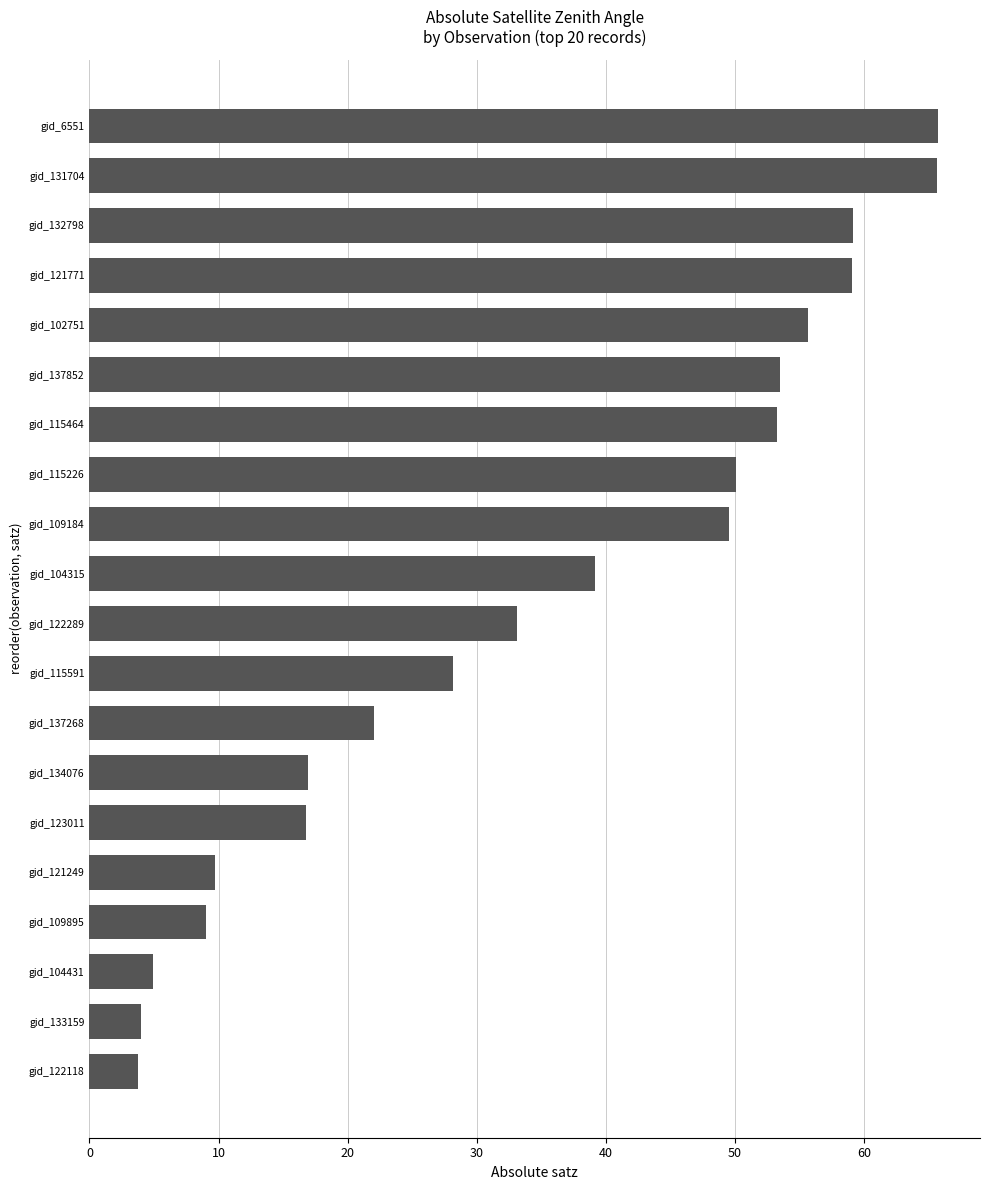

The chart shows a value of 8.4 at gid_104431. True or false?

False